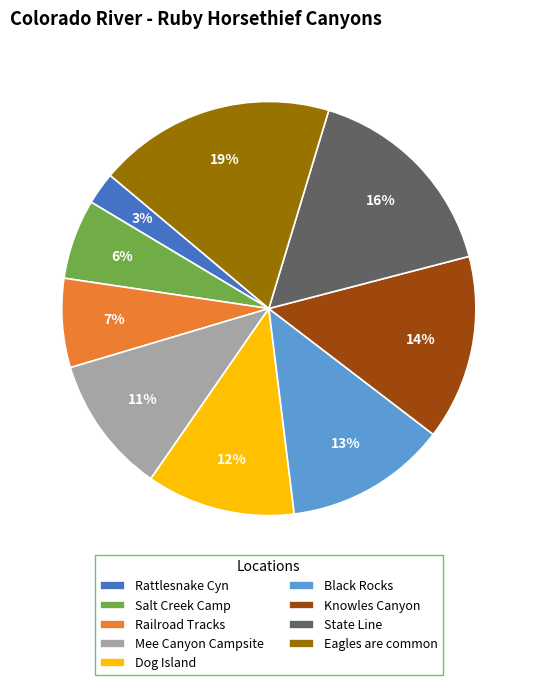

Rank the categories by value from highest to lowest.

Eagles are common, State Line, Knowles Canyon, Black Rocks, Dog Island, Mee Canyon Campsite, Railroad Tracks, Salt Creek Camp, Rattlesnake Cyn